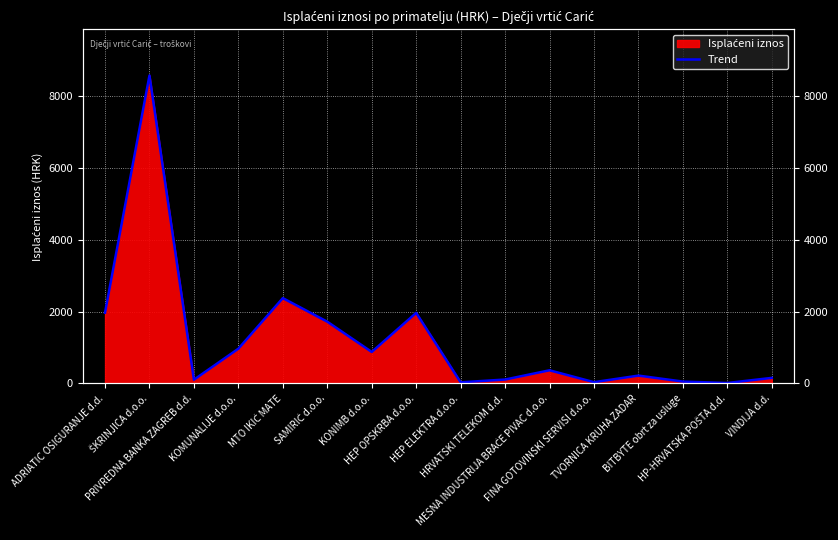

The value at BITBYTE obrt za usluge is 49.8. True or false?

True